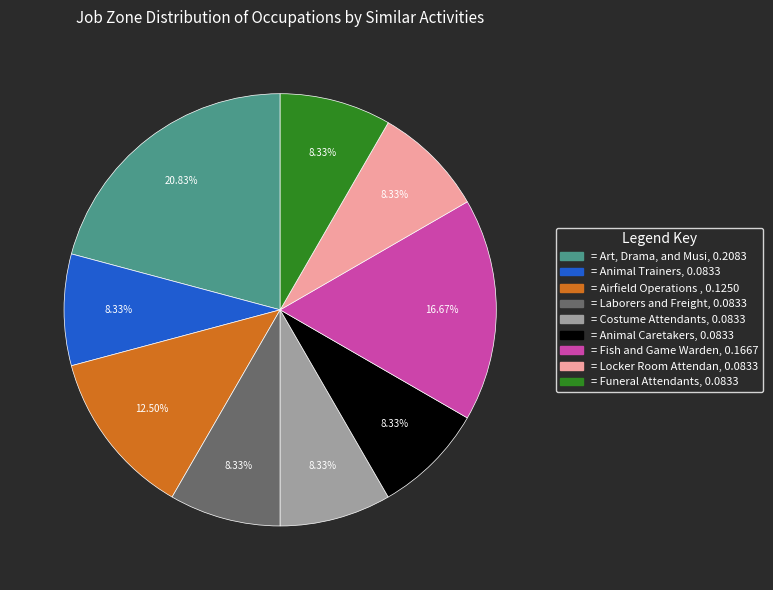

Does any single category account for the majority?

No